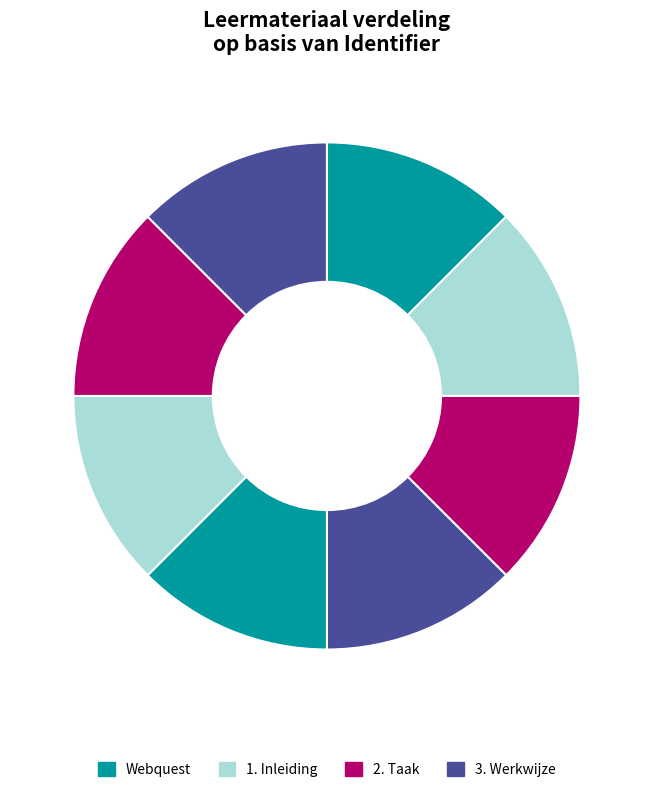

How many segments does this pie chart have?

8